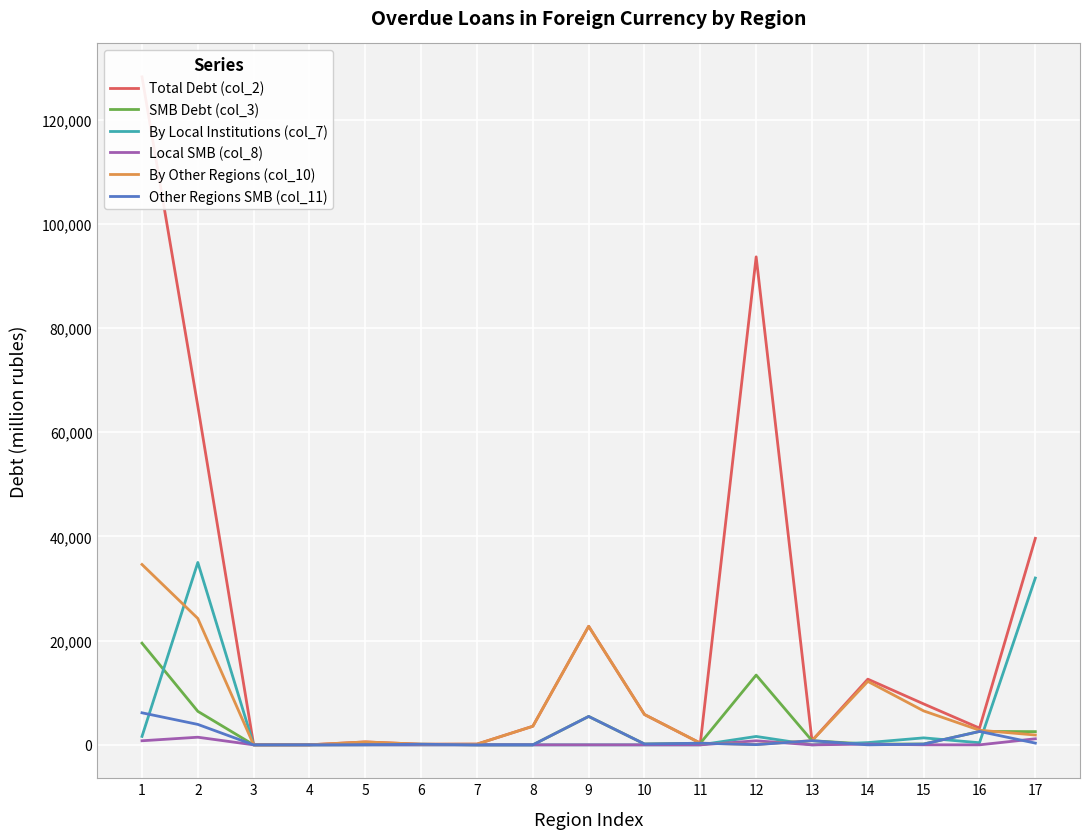

Rank the series by their maximum value, from lowest to highest.

Local SMB (col_8), Other Regions SMB (col_11), SMB Debt (col_3), By Other Regions (col_10), By Local Institutions (col_7), Total Debt (col_2)